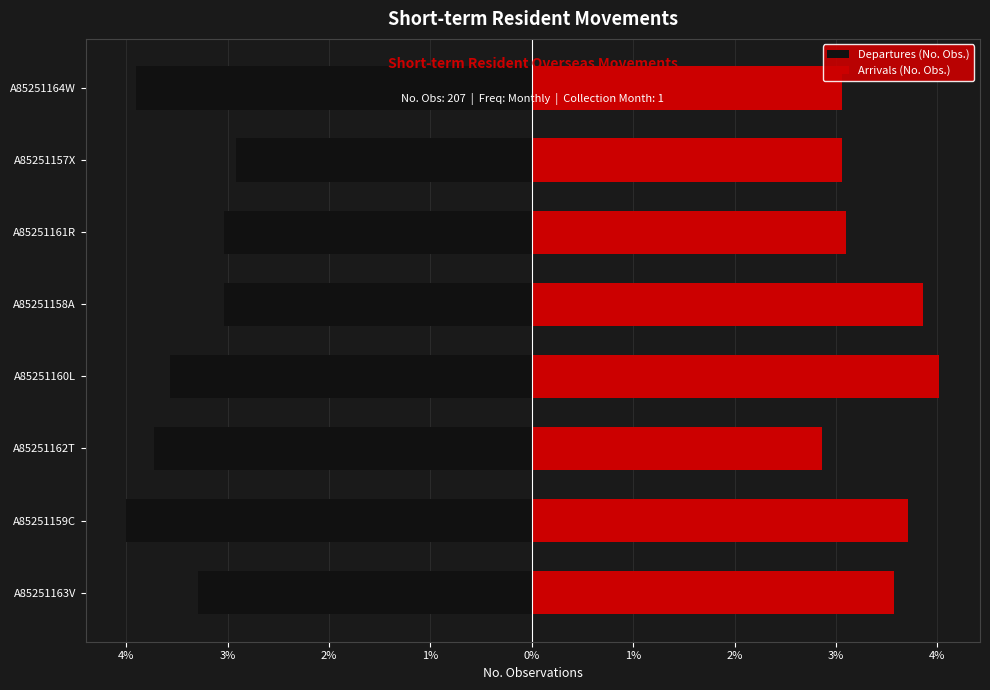

What is the lowest value of the Departures (No. Obs.) series?

-204